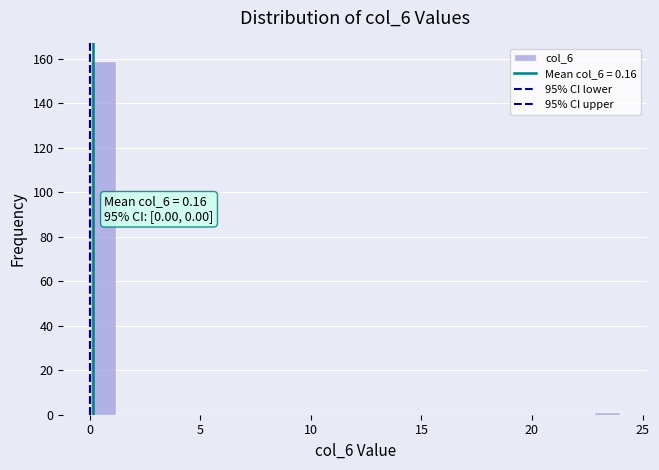

Around what value on the x-axis is the tallest bar? Give the approximate position of its centre, as read against the axis.

0.5